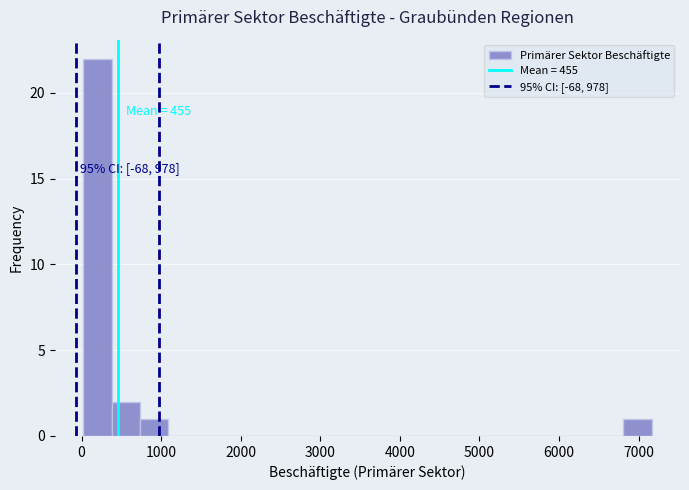

Read against the x-axis, roughly where is the centre of the tallest bar?

200